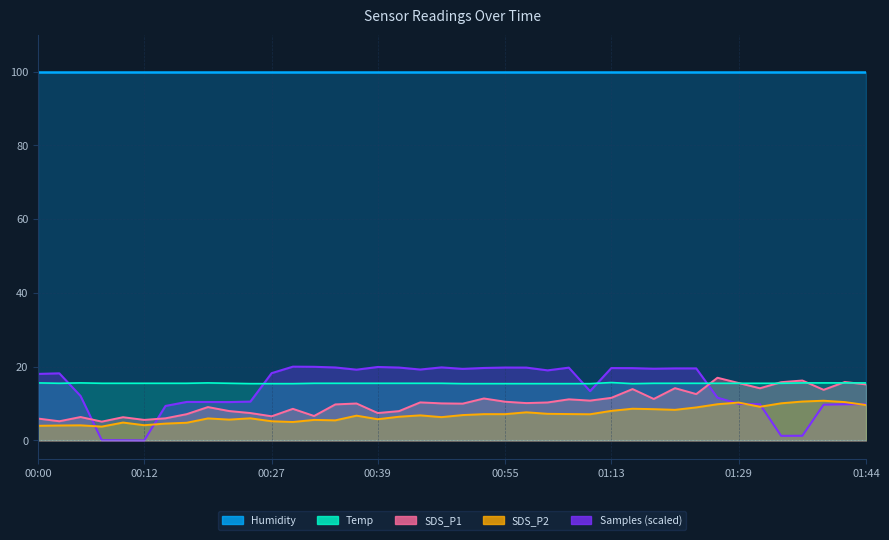

The value of SDS_P1 at 00:15 is 6.0. True or false?

True